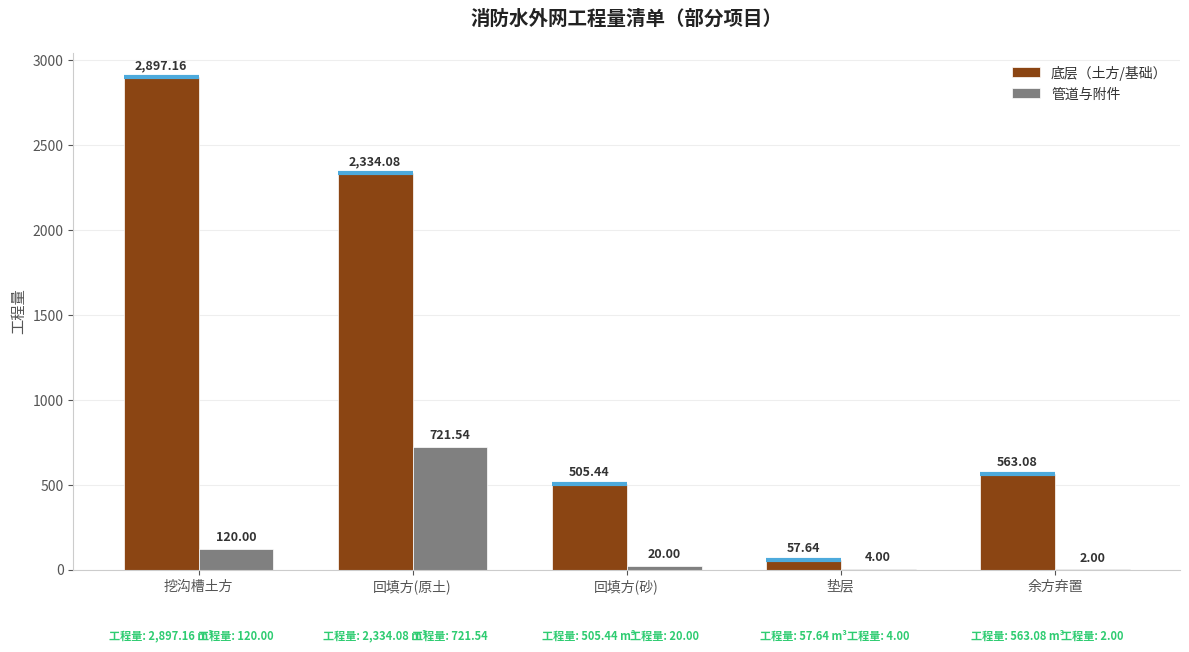

What is the sum of all 管道与附件 values?

867.5